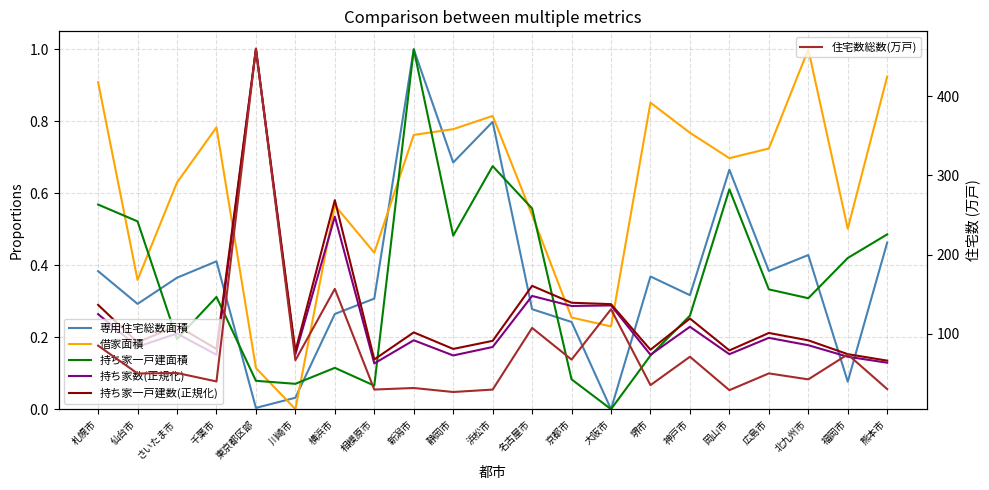

Which series has the largest range (max minus min)?

住宅数総数(万戸)